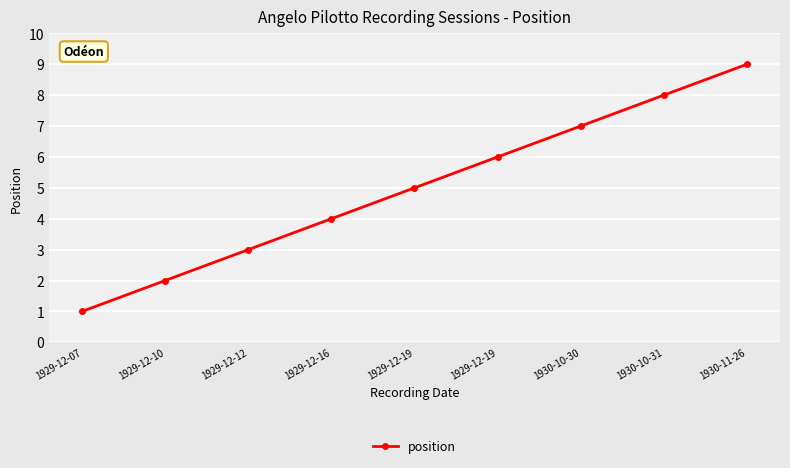

True or false: the data shows 2 at 1930-10-30.

False